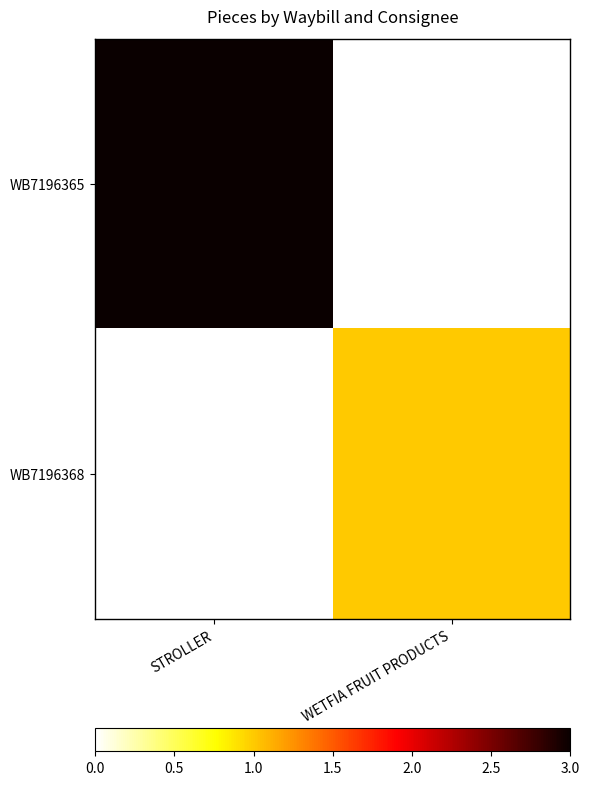

At how many categories does at least one series exceed 0?

2